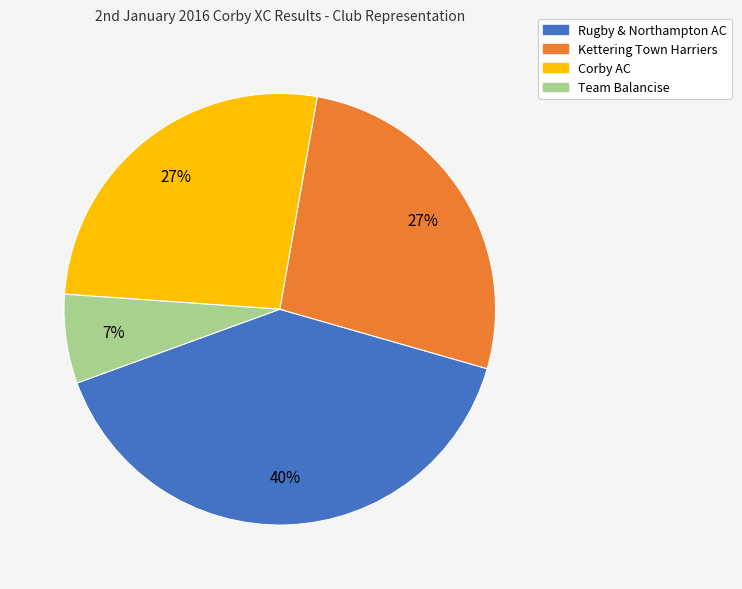

To the nearest percent, what percentage of the pie is Corby AC?

27%